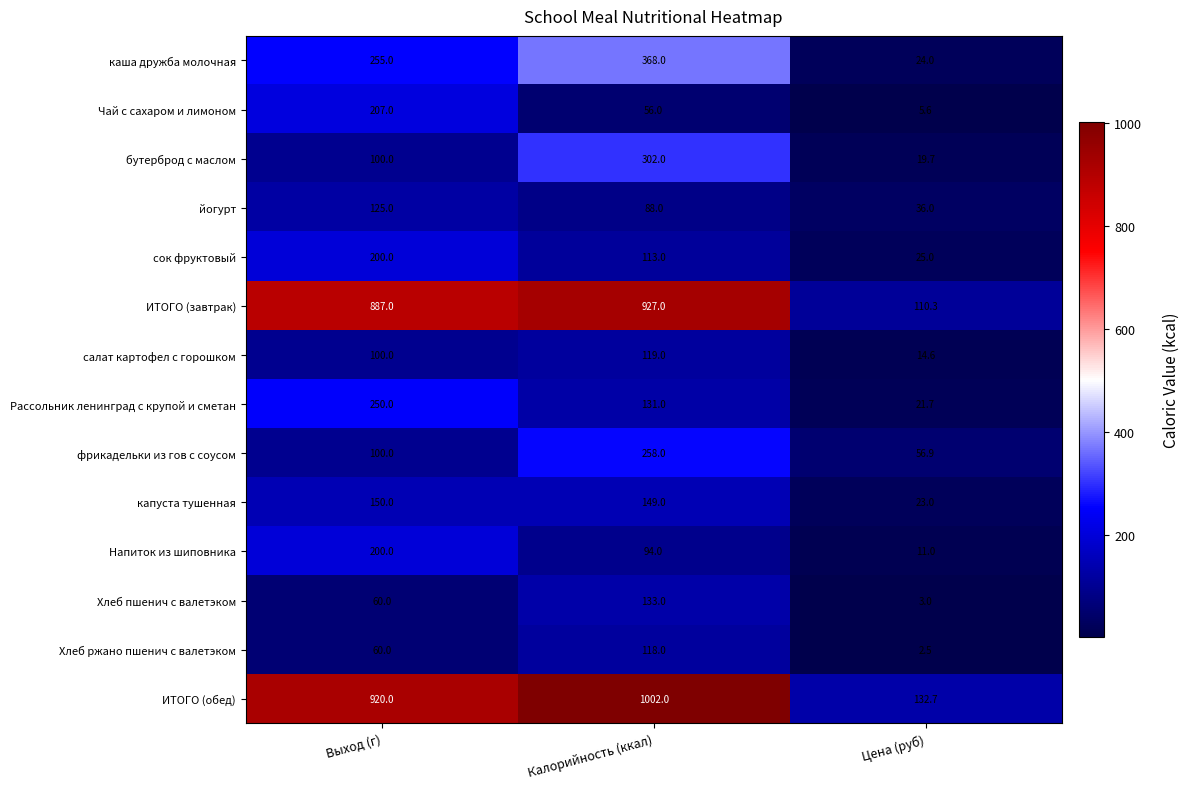

At Цена (руб), list the series in order from largest to smallest.

ИТОГО (обед), ИТОГО (завтрак), фрикадельки из гов с соусом, йогурт, сок фруктовый, каша дружба молочная, капуста тушенная, Рассольник ленинград с крупой и сметан, бутерброд с маслом, салат картофел с горошком, Напиток из шиповника, Чай с сахаром и лимоном, Хлеб пшенич с валетэком, Хлеб ржано пшенич с валетэком